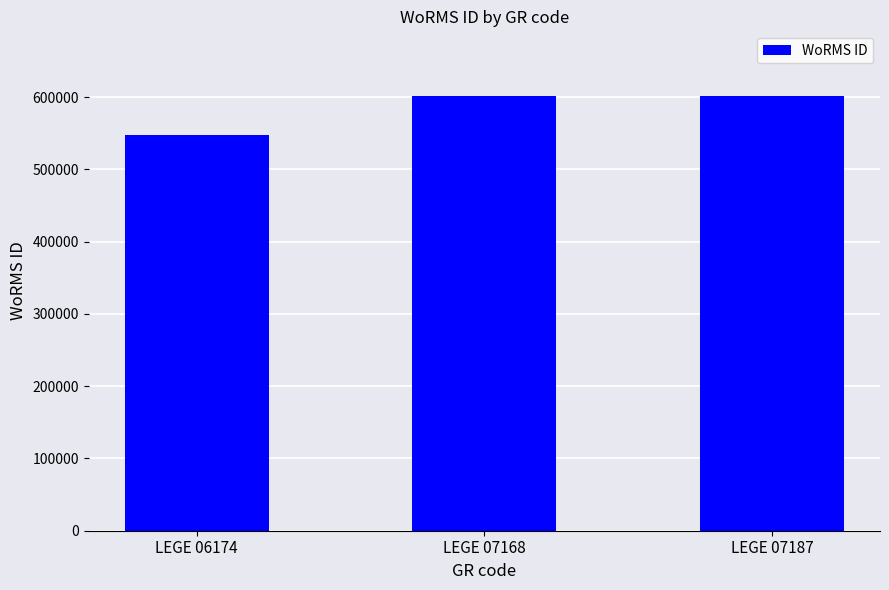

What is the value of the 1st bar from the left?

547449